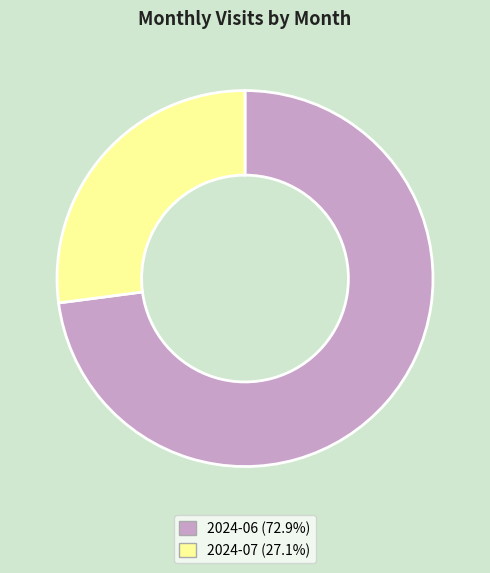

Does 2024-06 account for over 50% of the chart?

Yes